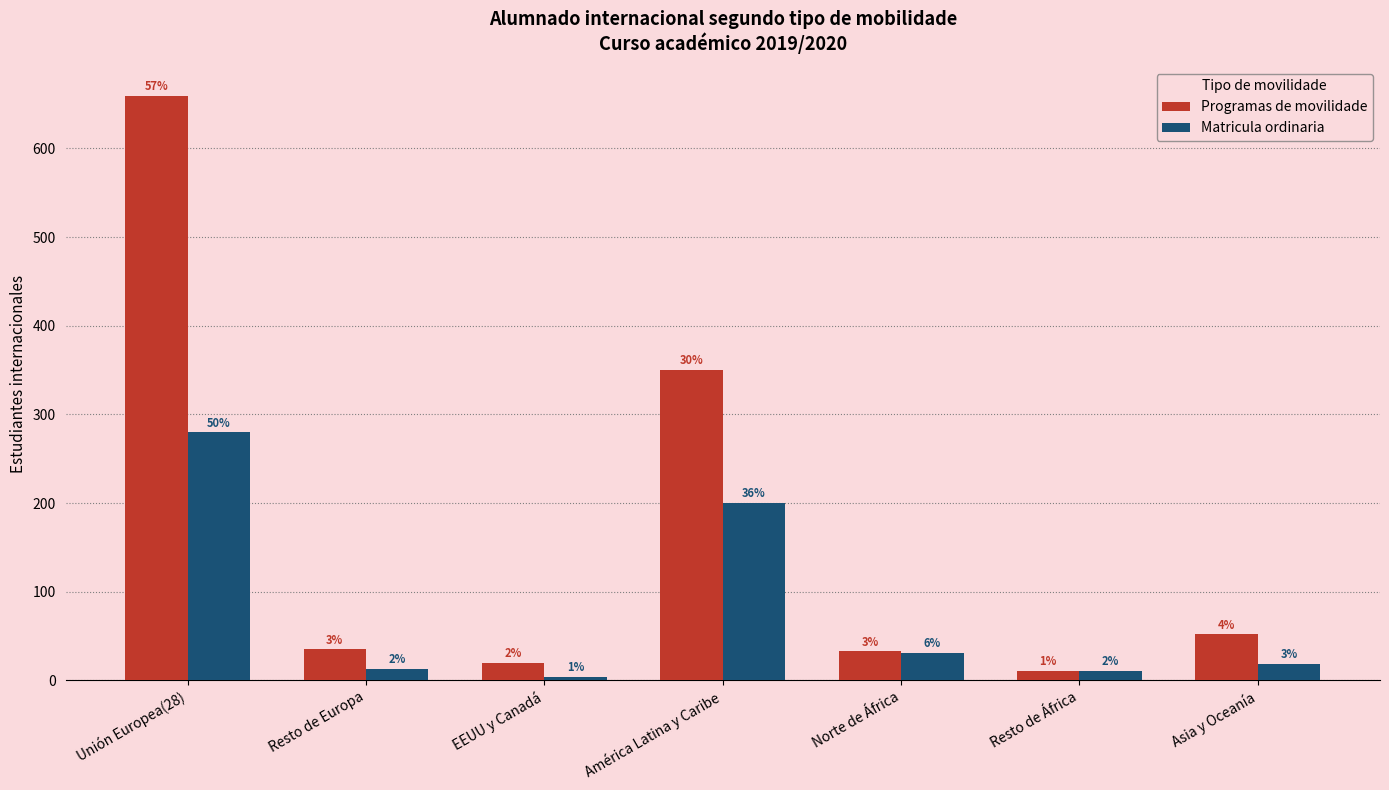

What are all the series names shown in the legend?

Programas de movilidade, Matricula ordinaria